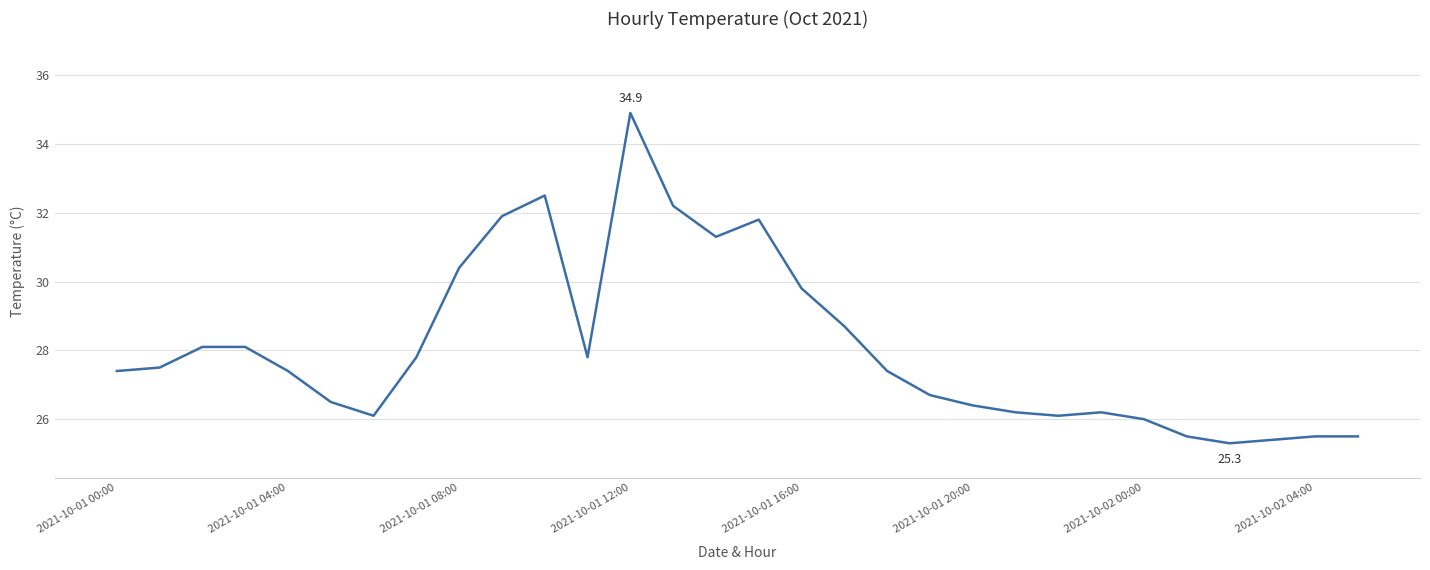

What is the maximum value shown in the chart?

34.9